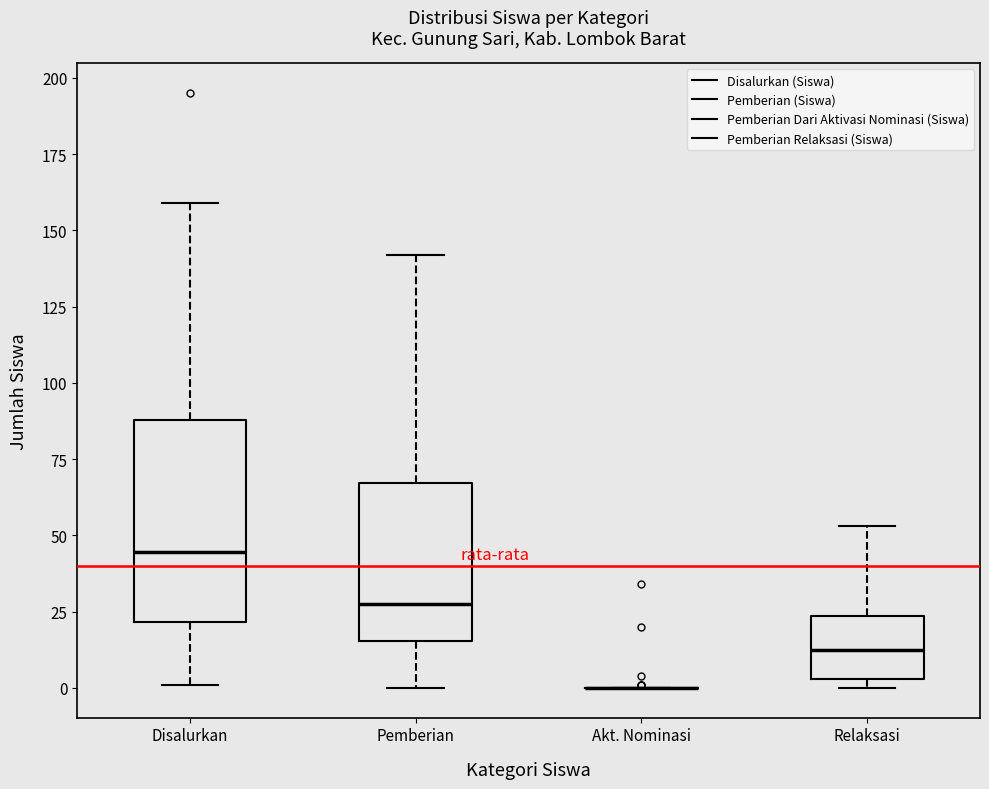

Reading left to right, read every box against the y-axis: the position of its median line, the range the box covers, and the ends of its whiskers. The values are not printed on the chart, so give them approximately, as read against the axis.

Disalurkan: median 45, box 20 to 90, whiskers 0 to 160
Pemberian: median 30, box 15 to 65, whiskers 0 to 140
Akt. Nominasi: box collapsed to a line at 0, whiskers 0 to 0
Relaksasi: median 15, box 5 to 25, whiskers 0 to 55